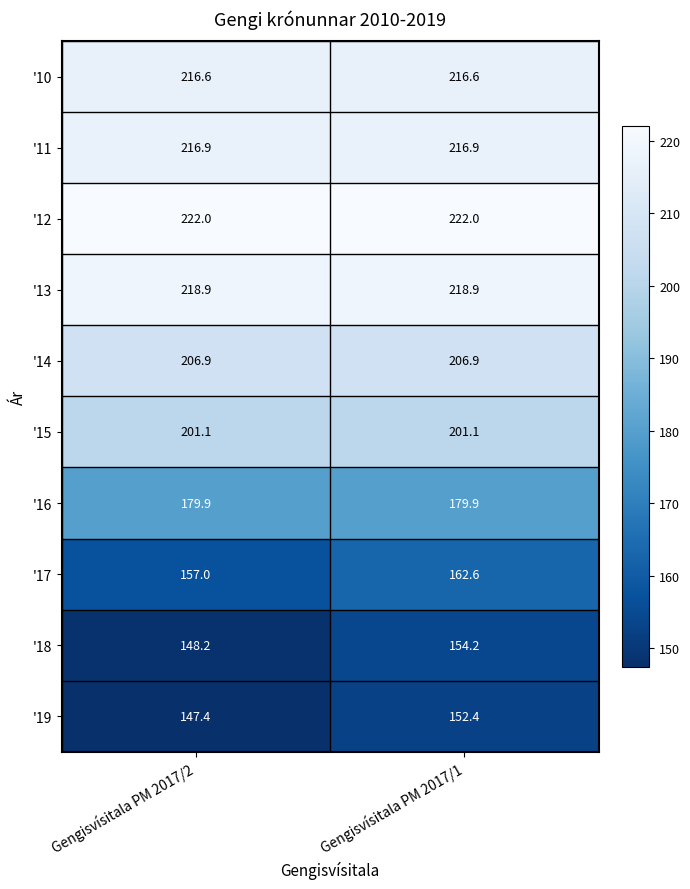

What is the spread (max minus min) of values at Gengisvísitala PM 2017/2?

74.6